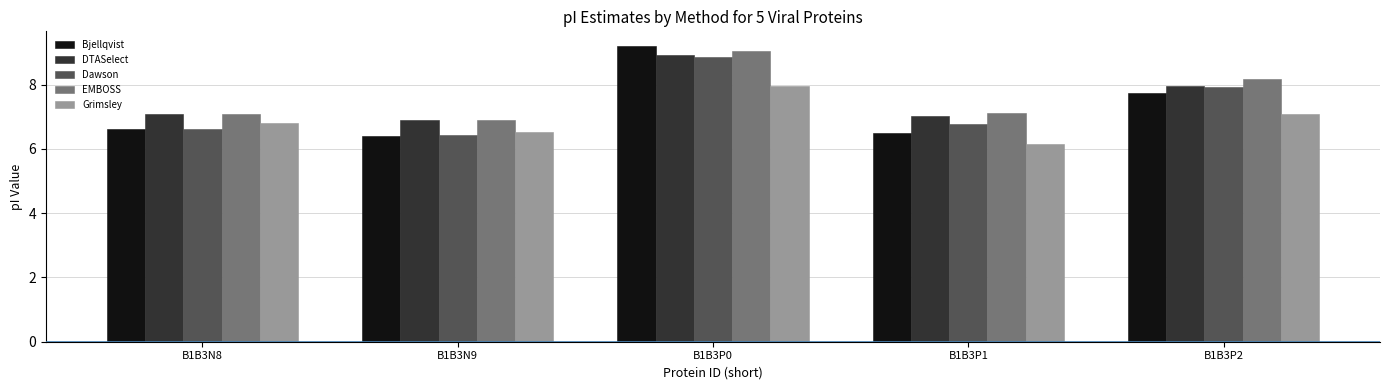

What is the difference between the maximum and second lowest values in the Dawson series?

2.2